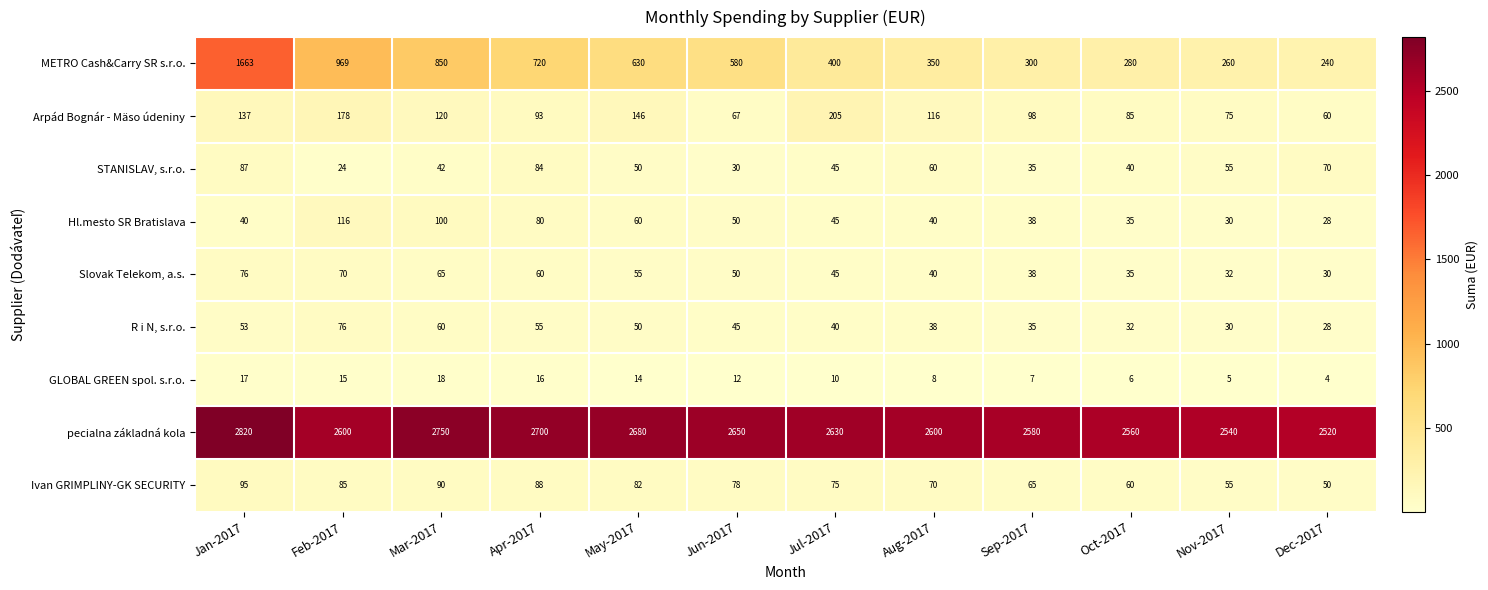

Which label corresponds to the smallest value in the chart?

Dec-2017